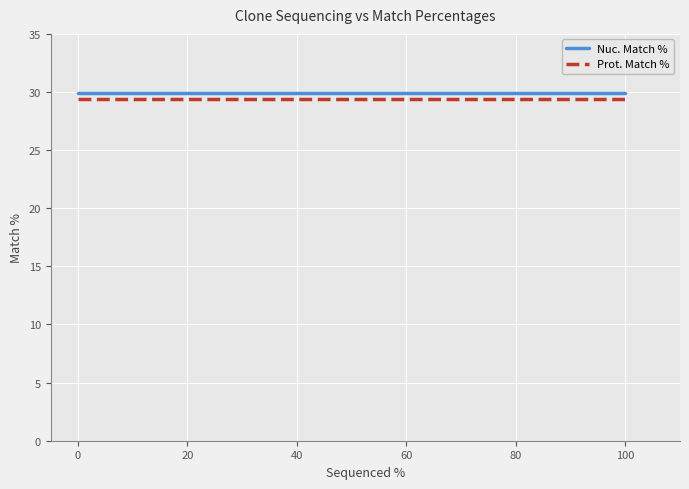

What is the smallest value displayed?

29.4